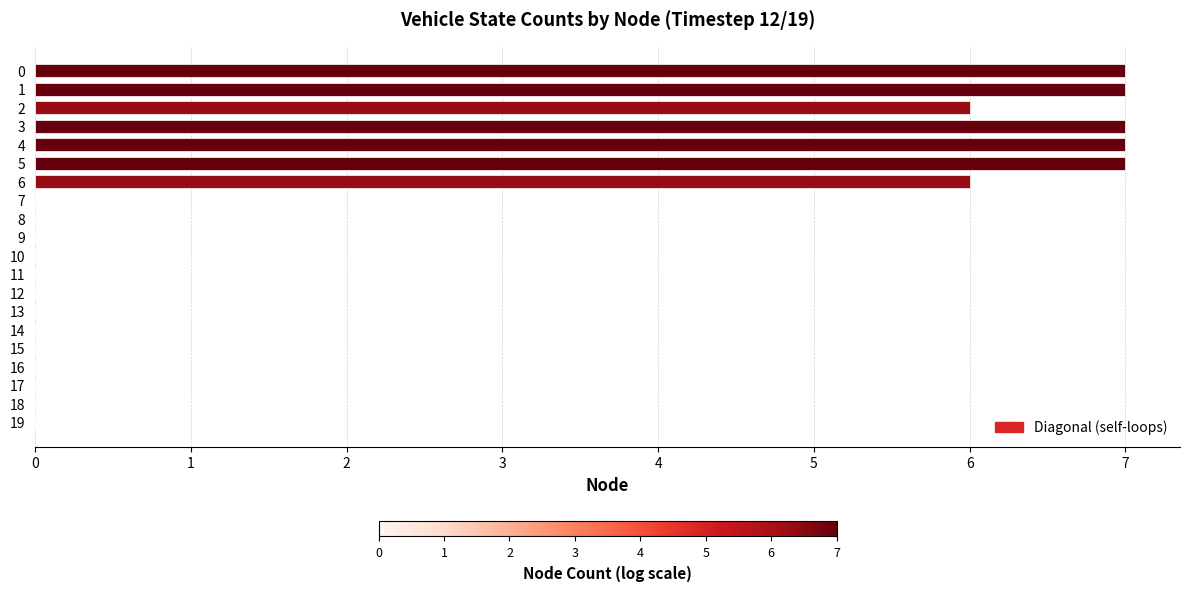

Are the bars horizontal?

Yes